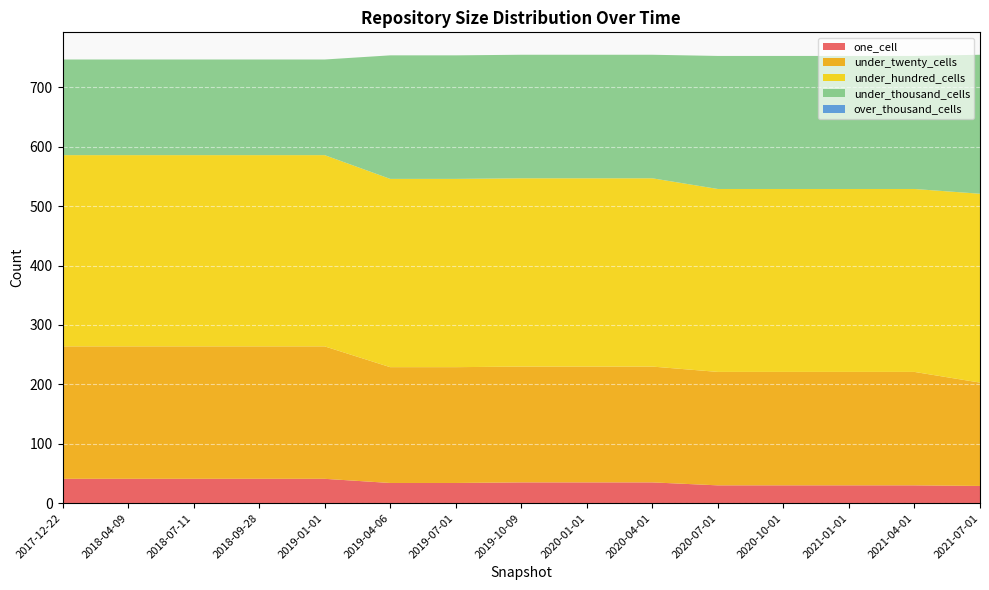

Reading right to left, what are all the values shown in this chart?

one_cell: 29	30	30	30	30	35	35	35	34	34	41	41	41	41	41
under_twenty_cells: 174	191	191	191	191	195	195	195	195	195	223	223	223	223	223
under_hundred_cells: 318	308	308	308	308	317	317	317	317	317	322	322	322	322	322
under_thousand_cells: 234	224	224	224	224	208	208	208	208	208	161	161	161	161	161
over_thousand_cells: 0	0	0	0	0	0	0	0	0	0	0	0	0	0	0